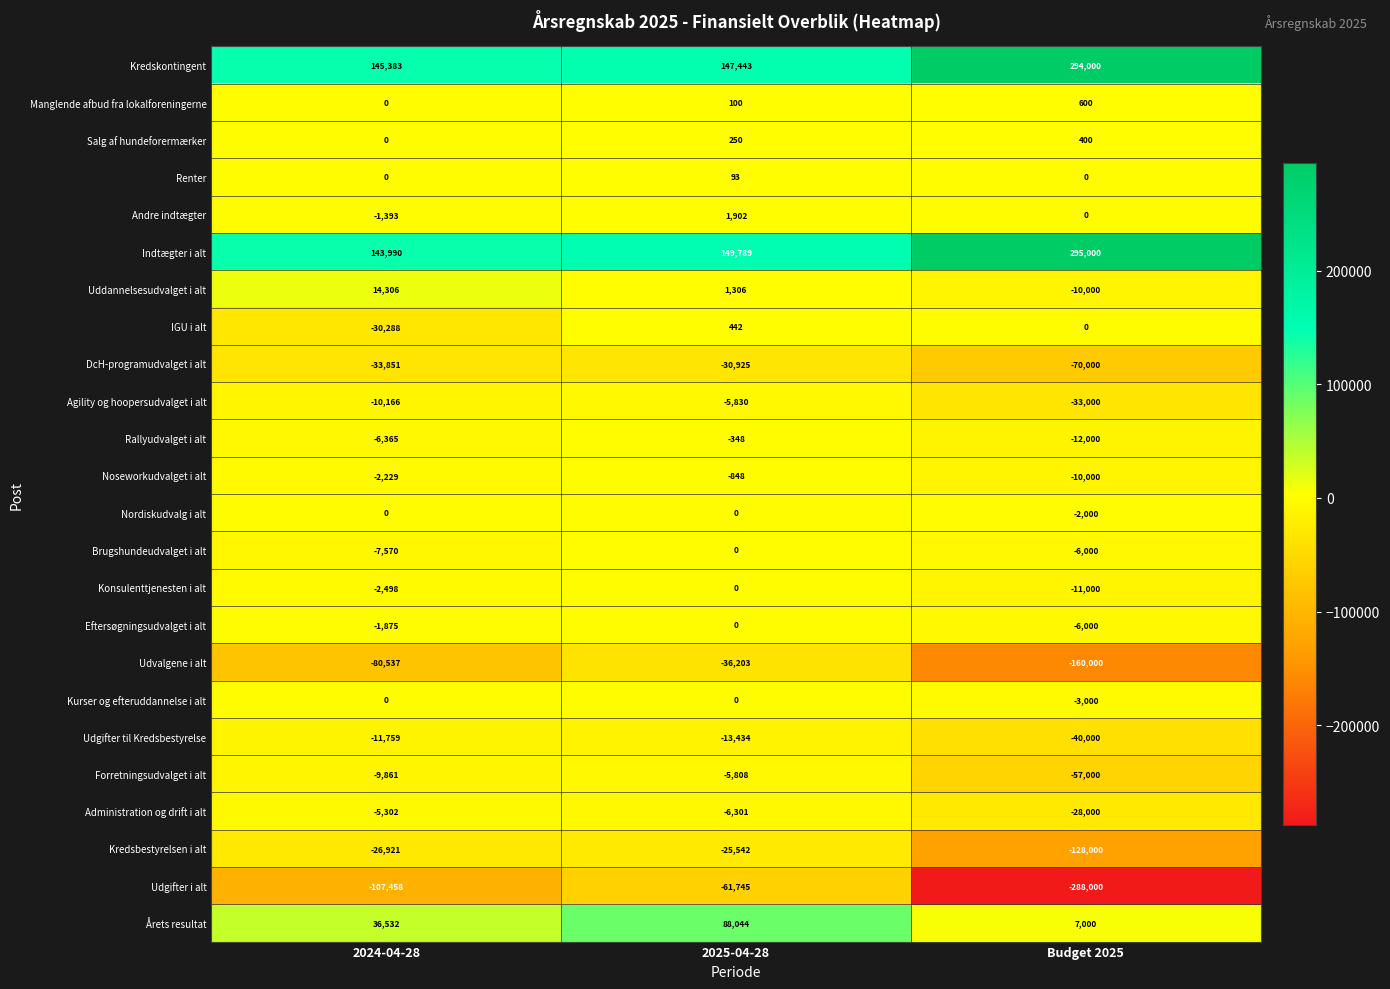

What is the maximum value for Andre indtægter?

1902